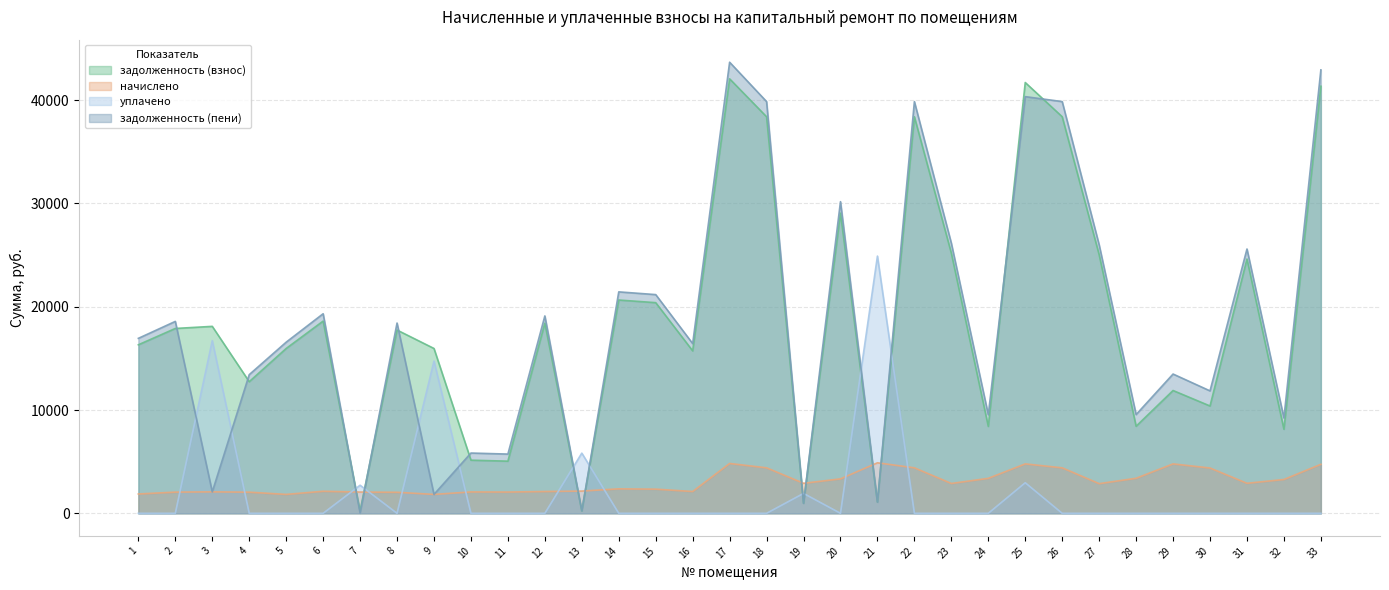

Reading right to left, what are all the values shown in this chart?

задолженность (взнос): 41351.3	8139.6	24620.8	10391.1	11889.6	8430.3	25035.2	38393.9	41708.3	8415.8	25188.1	38393.9	1086.8	29063.2	969.1	38393.9	42065.2	15728.8	20395.2	20650.3	239.2	18406.7	5048.8	5145.4	15959.2	17743.9	228.8	18610.7	15959.2	12742.4	18100.9	17896.9	16316.2
начислено: 4744.4	3276.0	2907.4	4387.5	4785.3	3393.0	2872.3	4405.1	4785.3	3387.2	2889.9	4405.1	4890.6	3334.5	2907.4	4405.1	4826.2	2111.8	2340.0	2369.2	2152.8	2111.8	2059.2	2070.9	1831.0	2035.8	2059.2	2135.2	1831.0	2047.5	2076.8	2053.3	1872.0
уплачено: 0.0	0.0	0.0	0.0	0.0	0.0	0.0	0.0	2961.3	0.0	0.0	0.0	24903.5	0.0	1926.6	0.0	0.0	0.0	0.0	0.0	5827.3	0.0	0.0	0.0	14738.5	0.0	2719.5	0.0	0.0	0.0	16716.4	0.0	0.0
задолженность (пени): 42932.8	9231.6	25590.0	11853.6	13484.8	9561.3	25992.6	39862.3	40342.1	9544.8	26151.4	39862.3	1086.8	30174.7	969.1	39862.3	43674.0	16432.7	21175.2	21440.0	239.2	19110.7	5735.1	5835.7	1831.0	18422.5	26.1	19322.5	16569.6	13424.9	2076.8	18581.3	16940.2